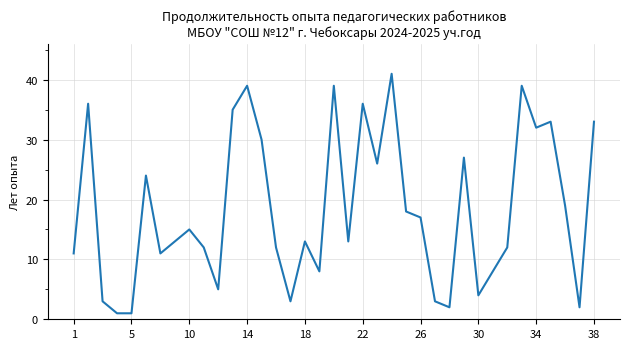

What is the difference between the maximum and minimum values?

40